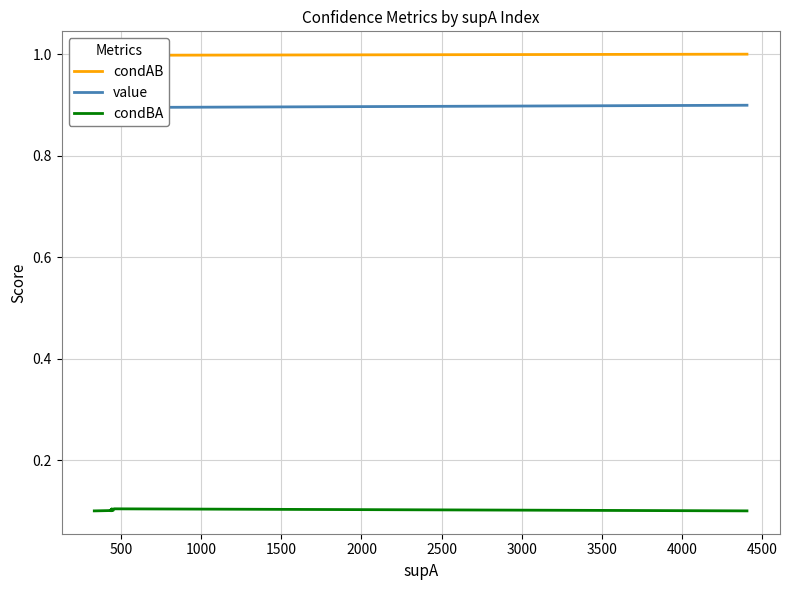

Which has a higher value, 2000 or 1000?

2000